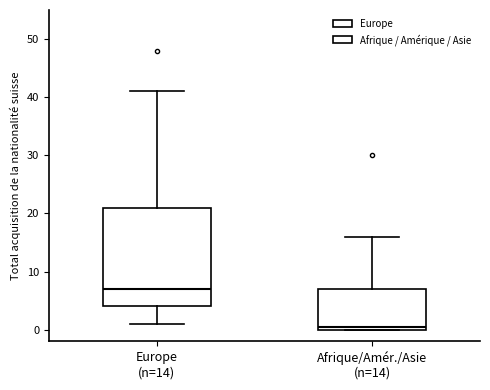

Which box's median line is the highest?

Europe (n=14)